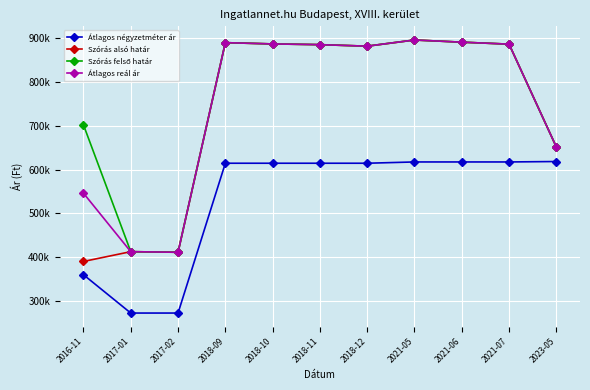

True or false: Átlagos reál ár and Szórás felső határ cross at least once.

False